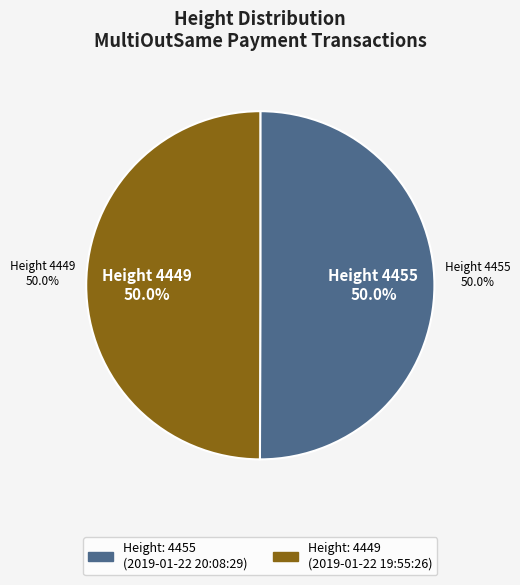

Approximately how many times larger is the value at 4455 compared to 4449?

1.0